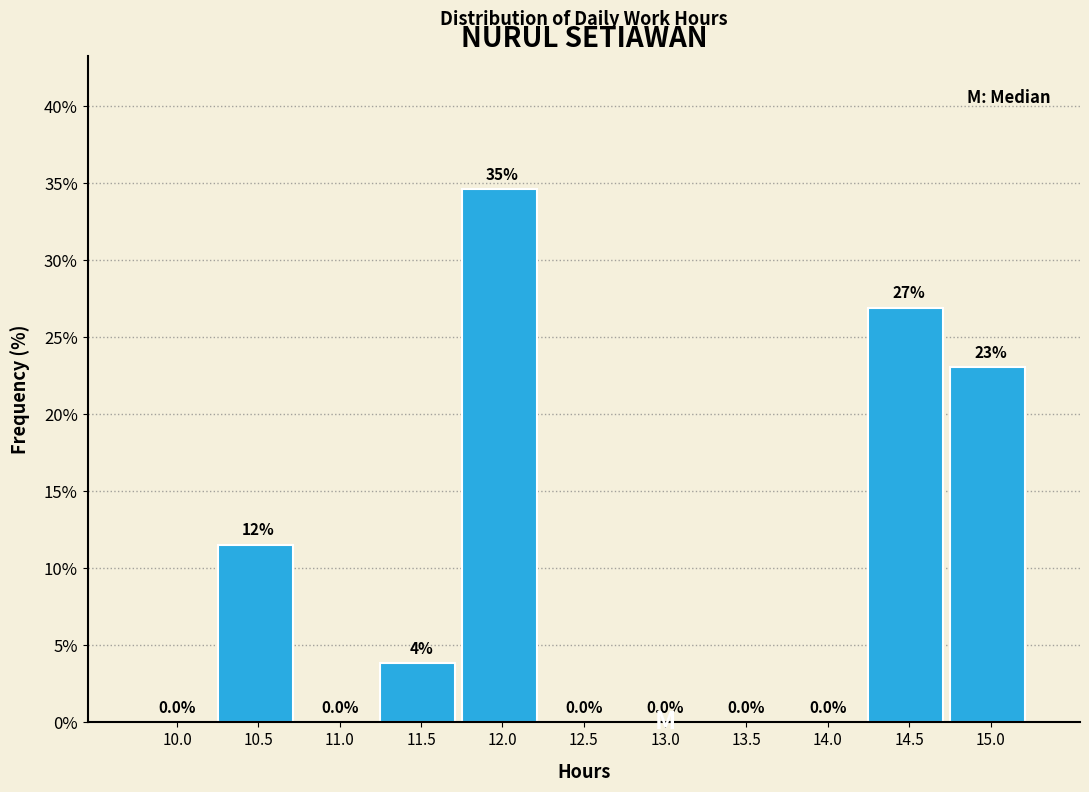

What is the maximum value shown in the chart?

34.6